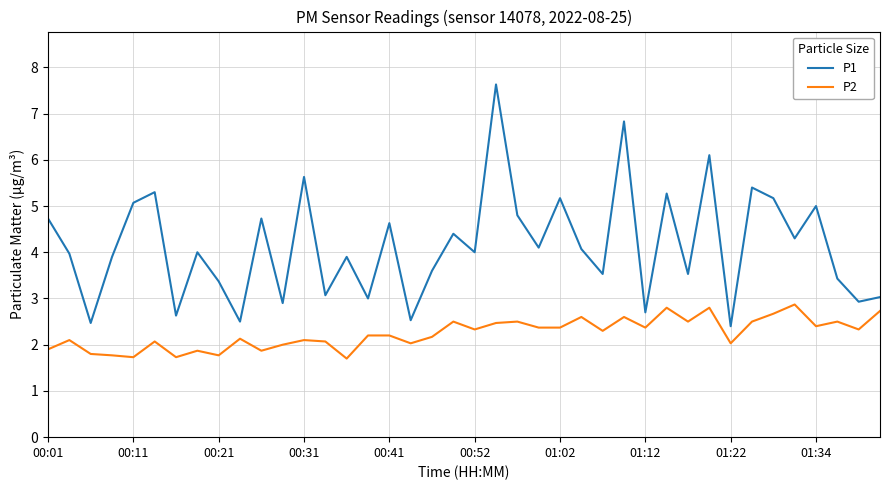

What is the highest value of the P1 series?

7.6